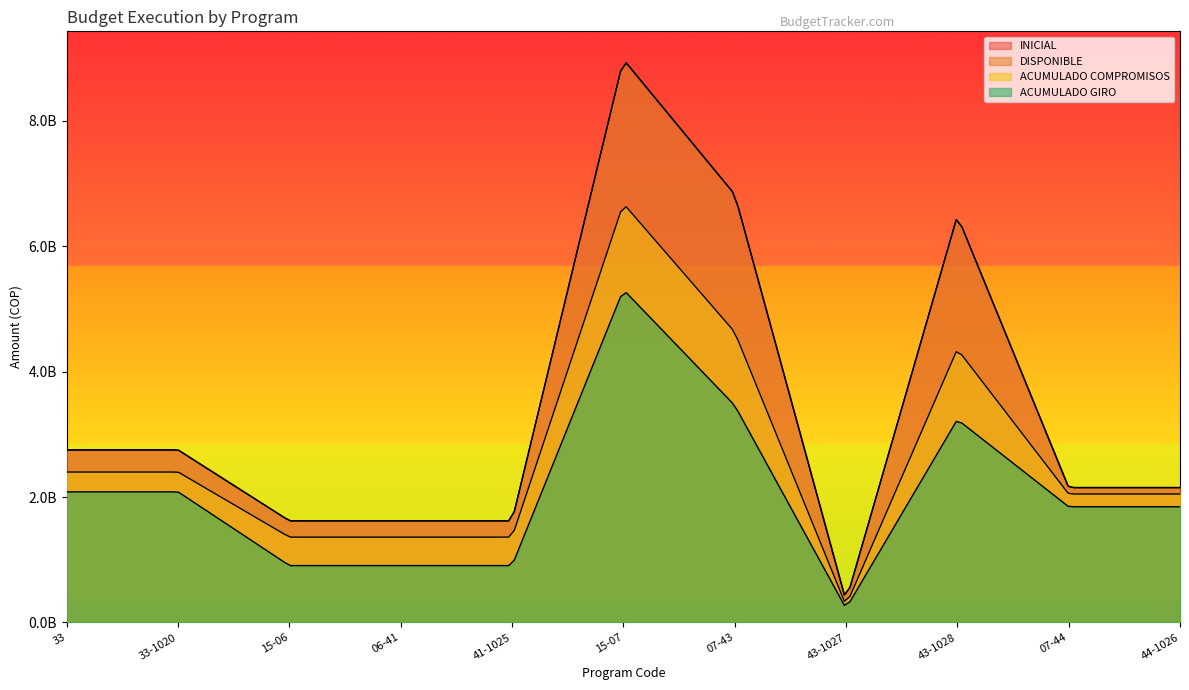

Reading left to right, transcribe all the data shown in this chart.

INICIAL: 33=2749919000	33-1020=2749919000	15-06=1620000000	06-41=1620000000	41-1025=1620000000	15-07=8973000000	07-43=6823000000	43-1027=341000000	43-1028=6482000000	07-44=2150000000	44-1026=2150000000
DISPONIBLE: 33=2749919000	33-1020=2749919000	15-06=1620000000	06-41=1620000000	41-1025=1620000000	15-07=8973000000	07-43=6823000000	43-1027=341000000	43-1028=6482000000	07-44=2150000000	44-1026=2150000000
ACUMULADO COMPROMISOS: 33=2397988701	33-1020=2397988701	15-06=1360713400	06-41=1360713400	41-1025=1360713400	15-07=6676782052	07-43=4628846468	43-1027=272066668	43-1028=4356779800	07-44=2047935584	44-1026=2047935584
ACUMULADO GIRO: 33=2081909092	33-1020=2081909092	15-06=907092581	06-41=907092581	41-1025=907092581	15-07=5304311896	07-43=3459478423	43-1027=224800000	43-1028=3234678423	07-44=1844833473	44-1026=1844833473